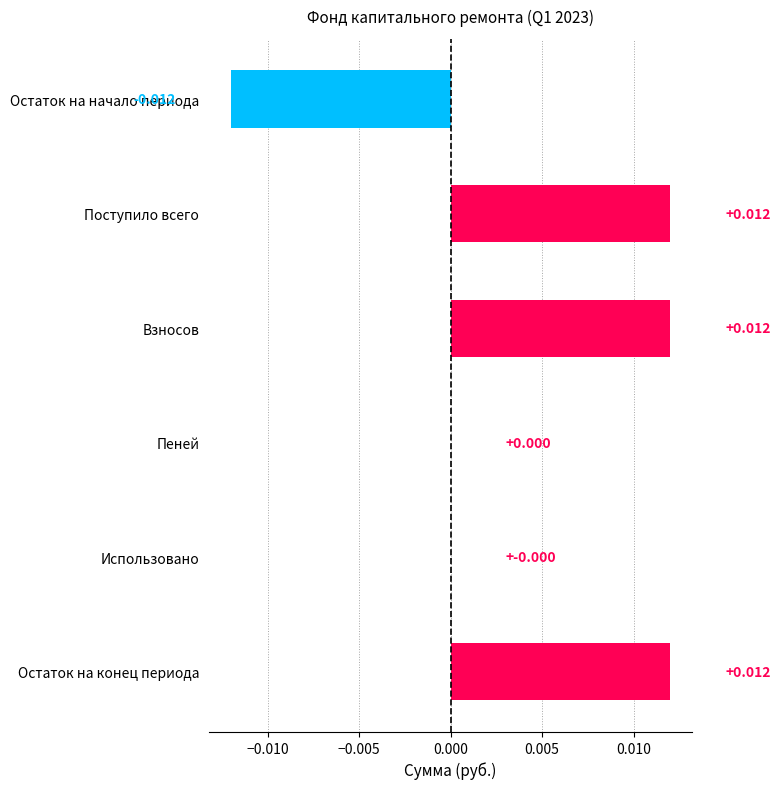

Between Пеней and Взносов, which is larger?

Взносов